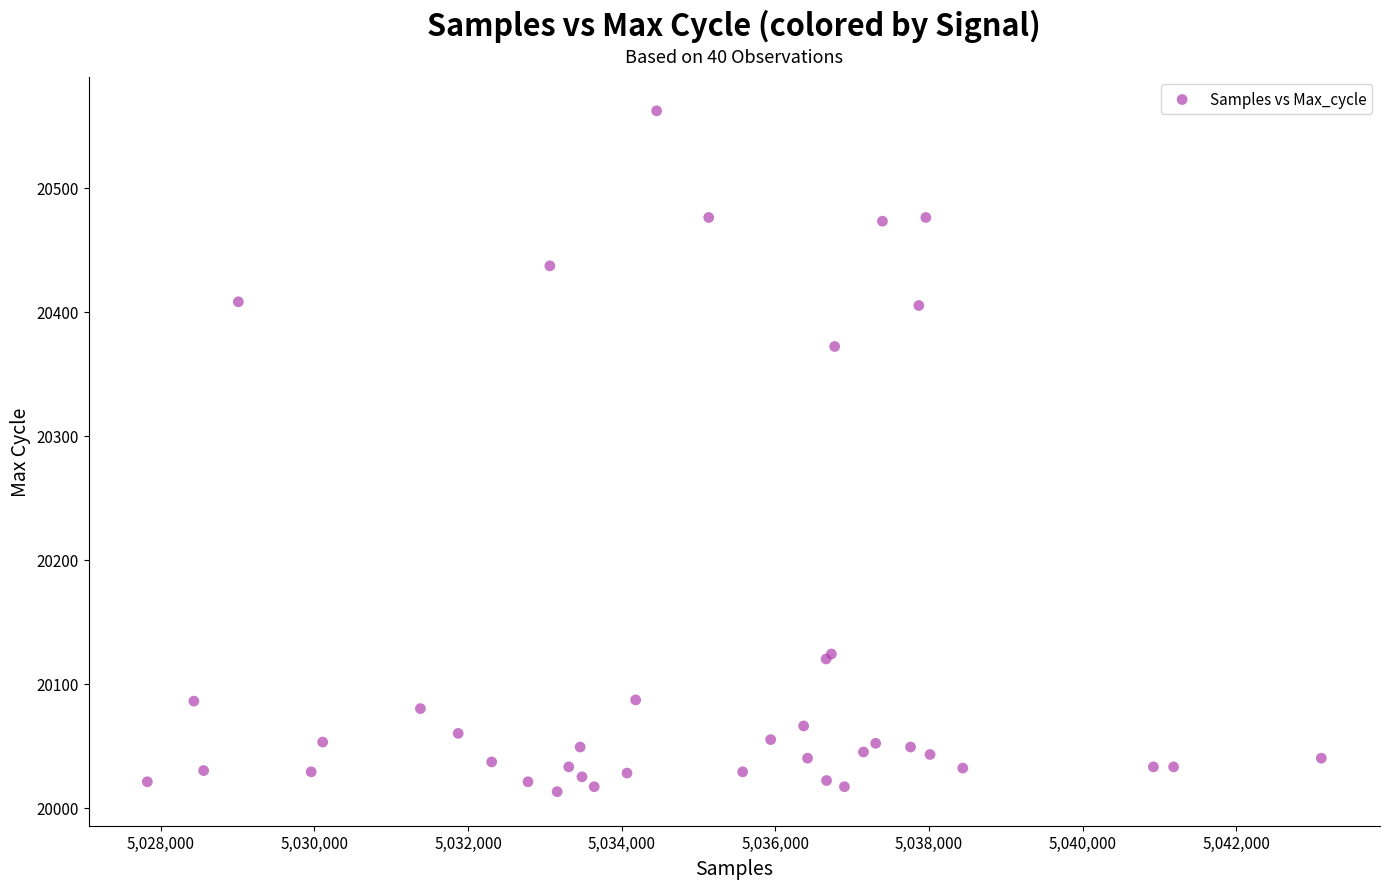

What Y value in the scatter plot is closest to 20287?

20372